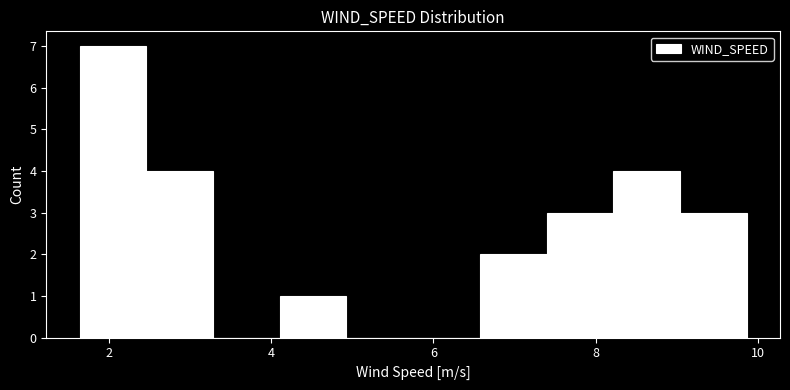

Reading left to right, transcribe this chart: for each bar, give the range it covers on the x-axis and its height. Neither the bar edges nor the heights are printed on the chart, so give them approximately, as read against the axes.

1.6 to 2.4: 7
2.4 to 3.2: 4
3.2 to 4.2: 0
4.2 to 5.0: 1
5.0 to 5.8: 0
5.8 to 6.6: 0
6.6 to 7.4: 2
7.4 to 8.2: 3
8.2 to 9.0: 4
9.0 to 9.8: 3